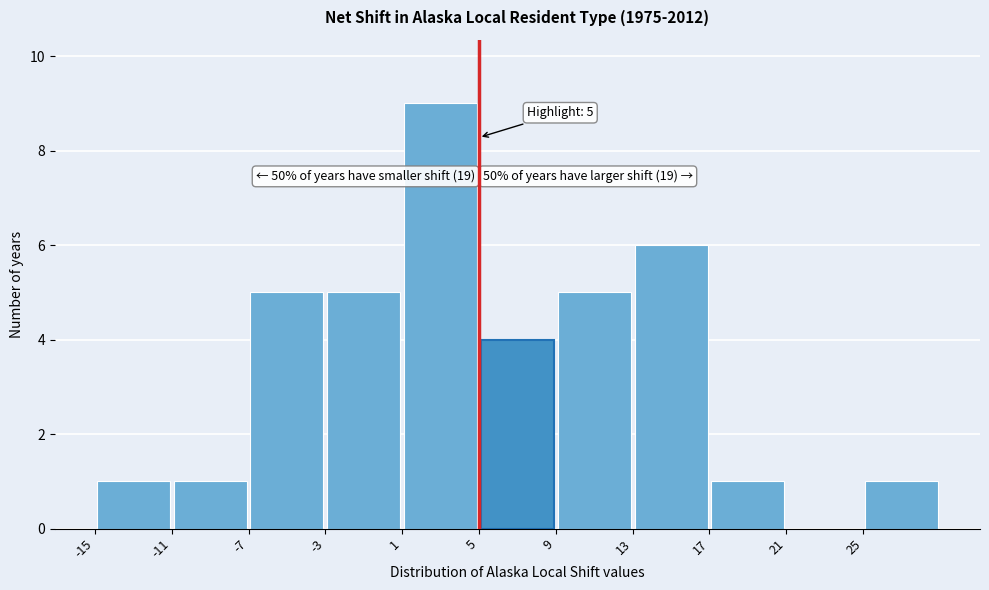

Over which range of the x-axis is the bar tallest?

1 to 5